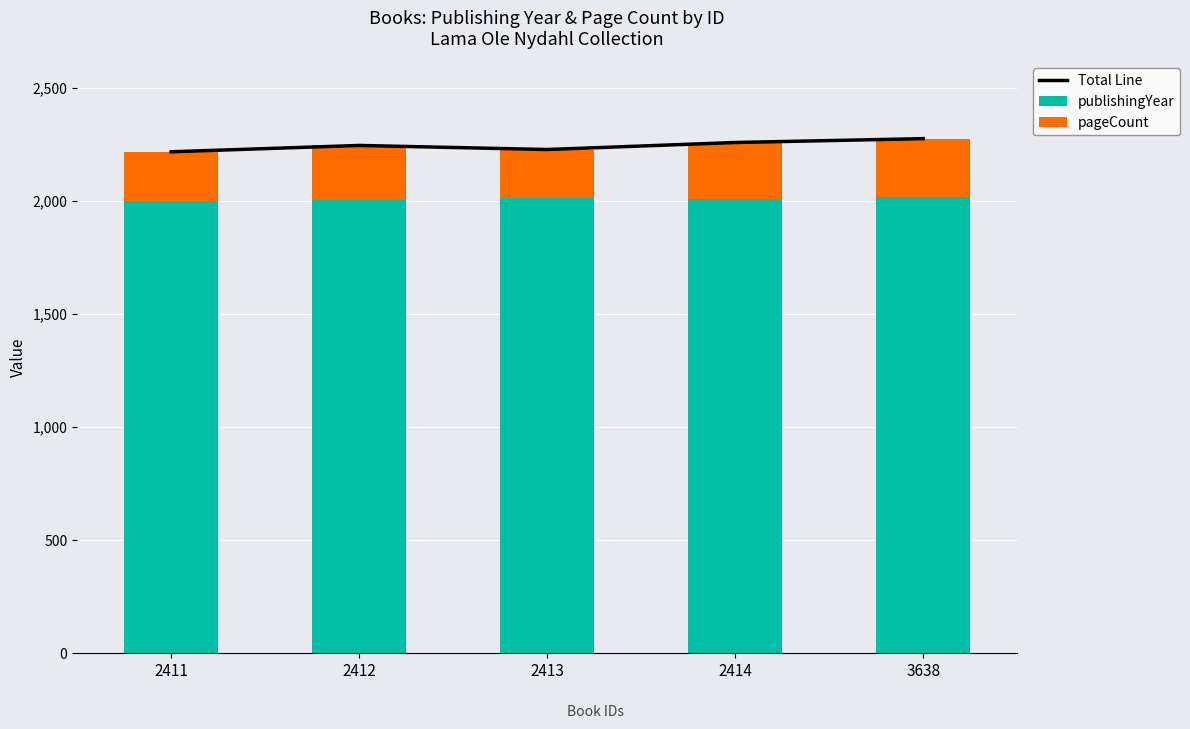

What is the total value across all series at 2414?

4514